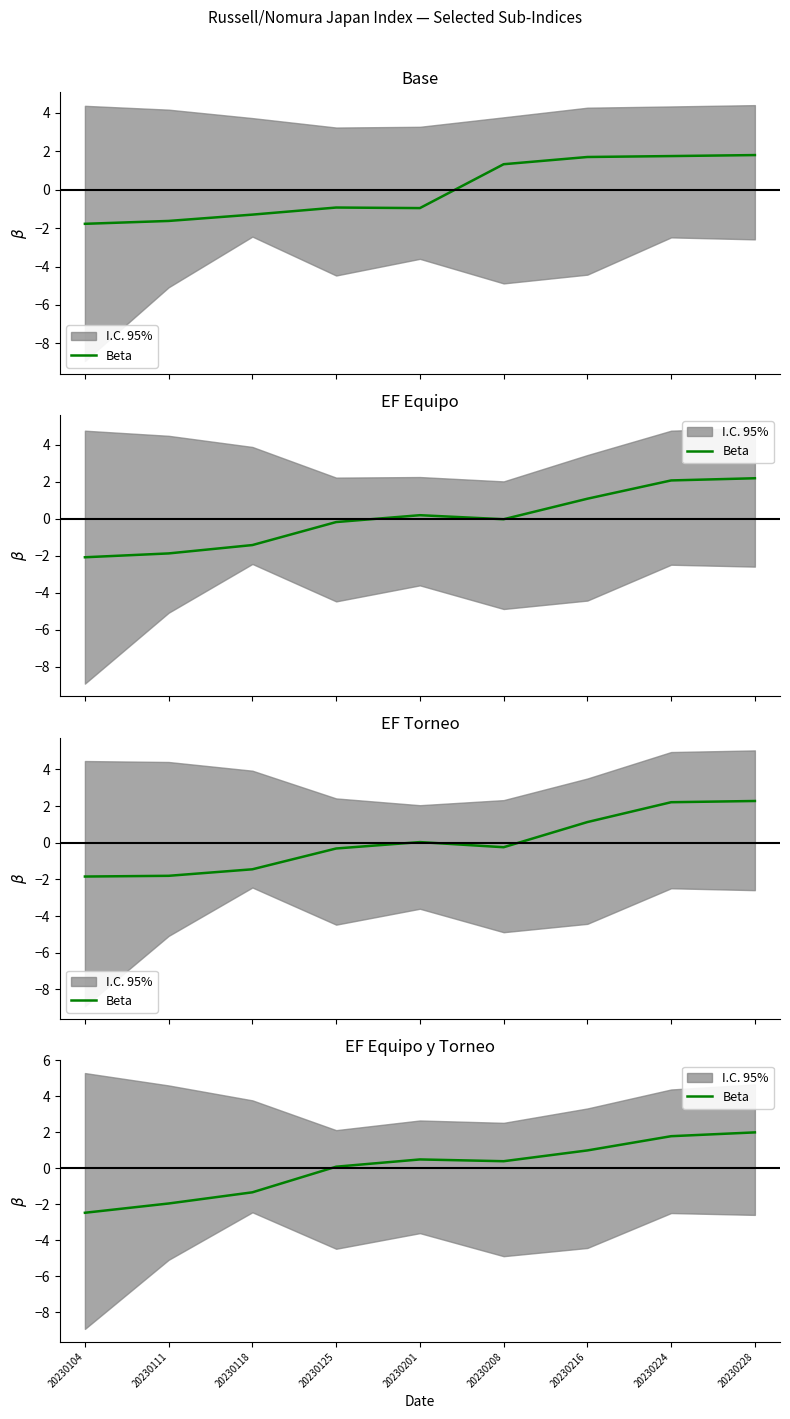

What is the difference between the second highest and second lowest values?

3.7